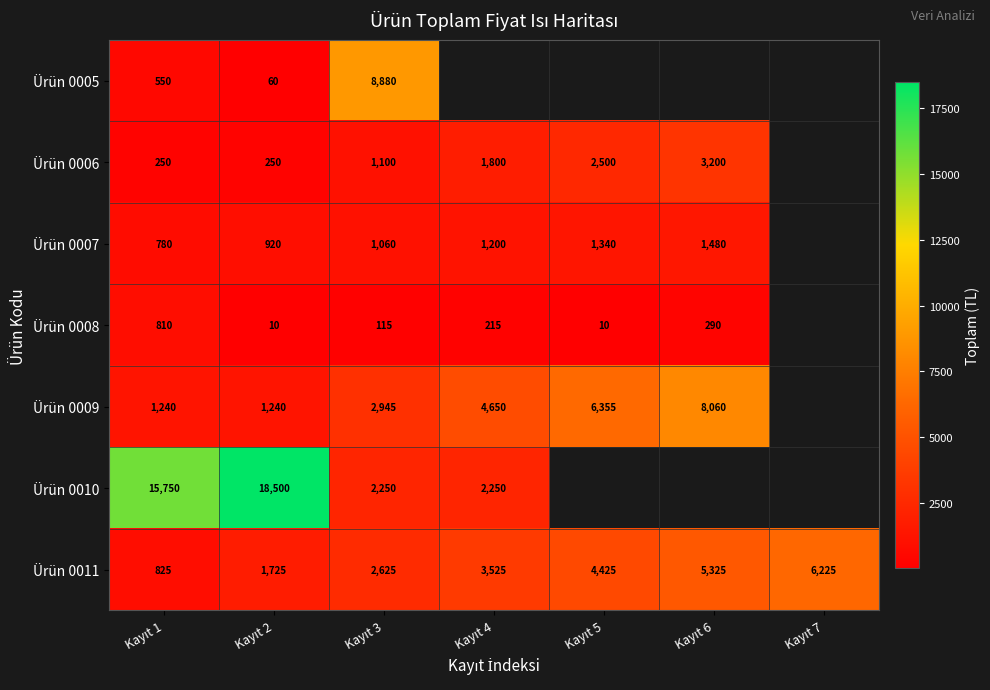

Between Kayıt 3 and Kayıt 7, which is larger?

Kayıt 7